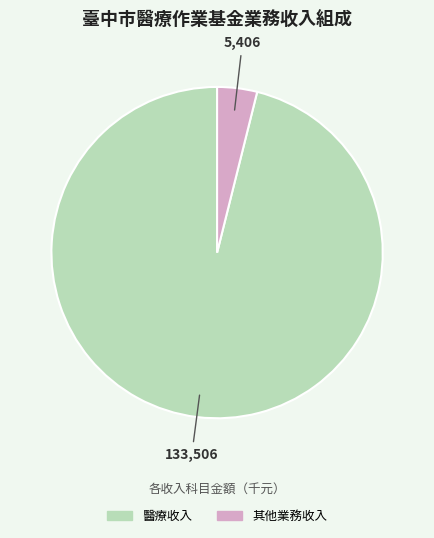

Which category accounts for the majority?

醫療收入